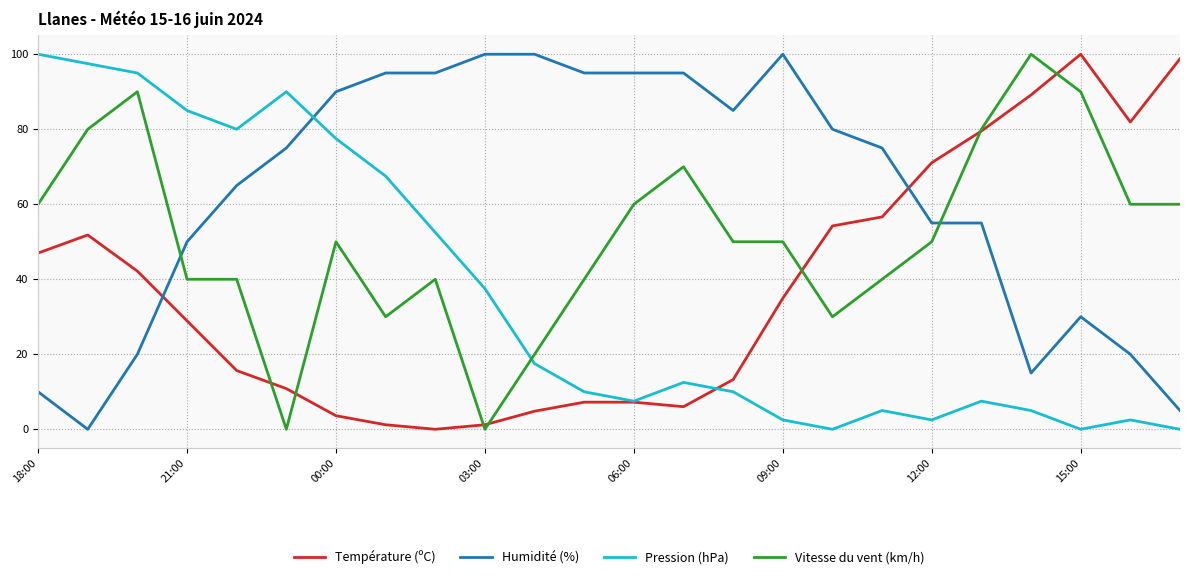

What is the maximum value for Vitesse du vent (km/h)?

100.0